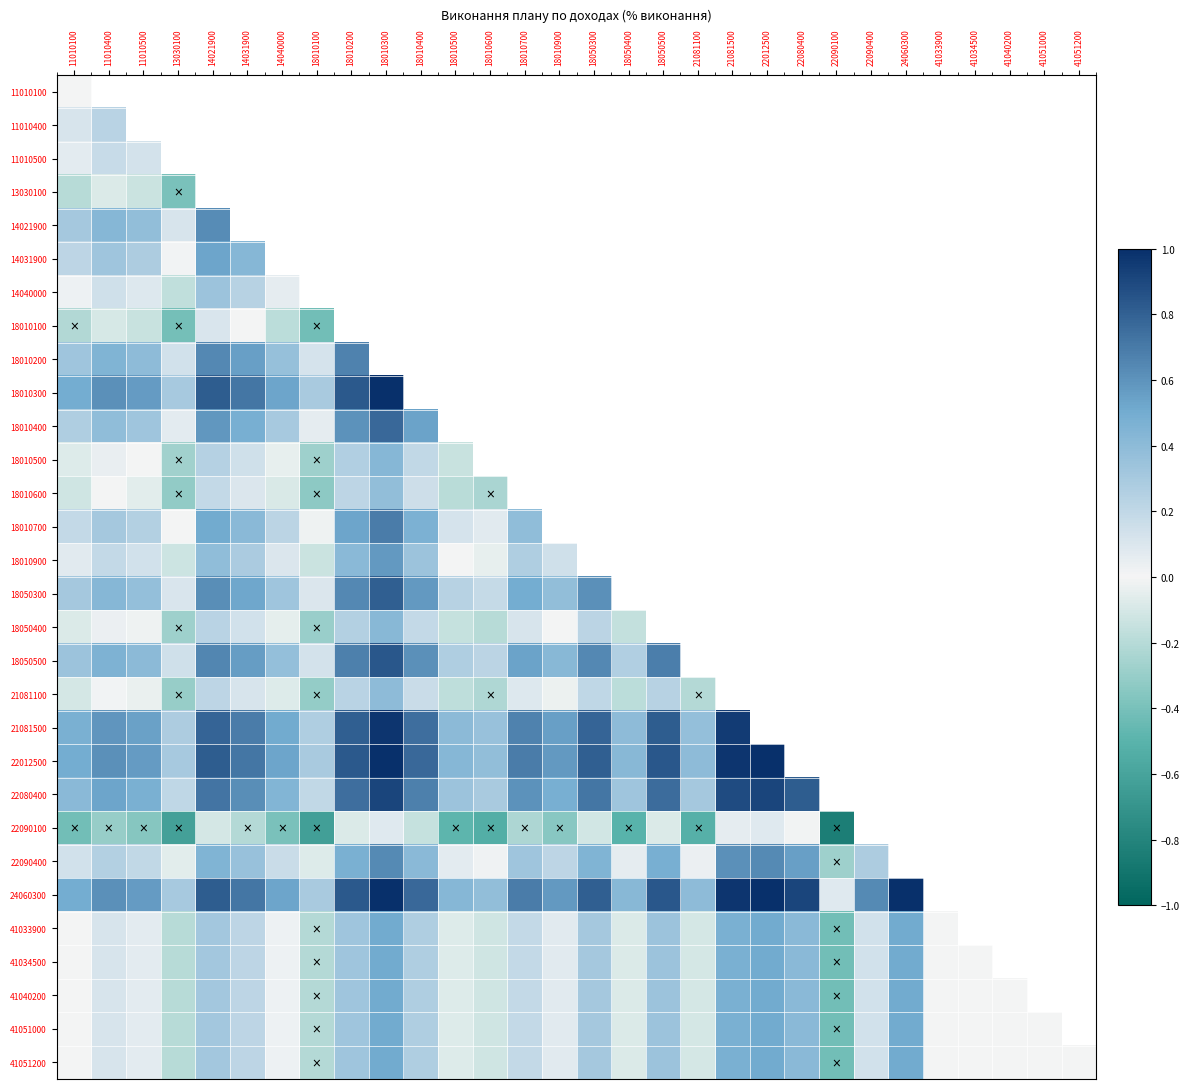

Which has a higher value, 41034500 or 22090400?

22090400